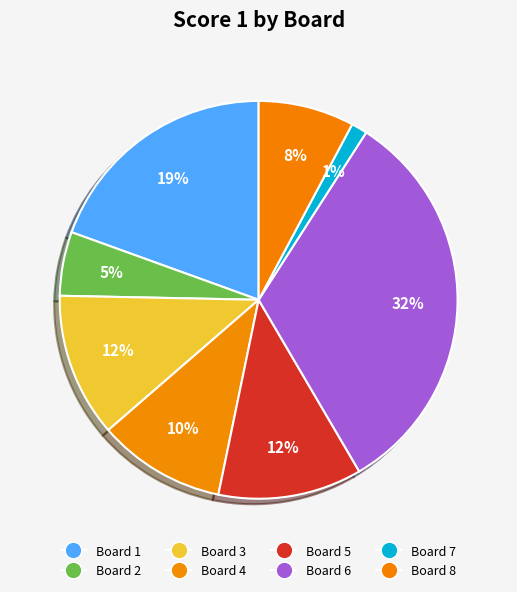

Do Board 5 and Board 4 together represent more than half of the pie?

No